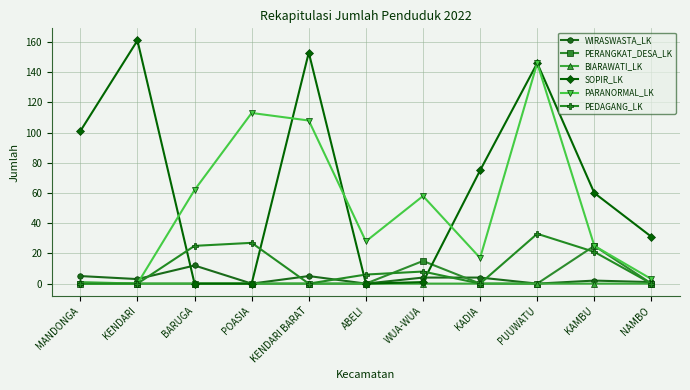

Which series has the widest spread of values?

SOPIR_LK